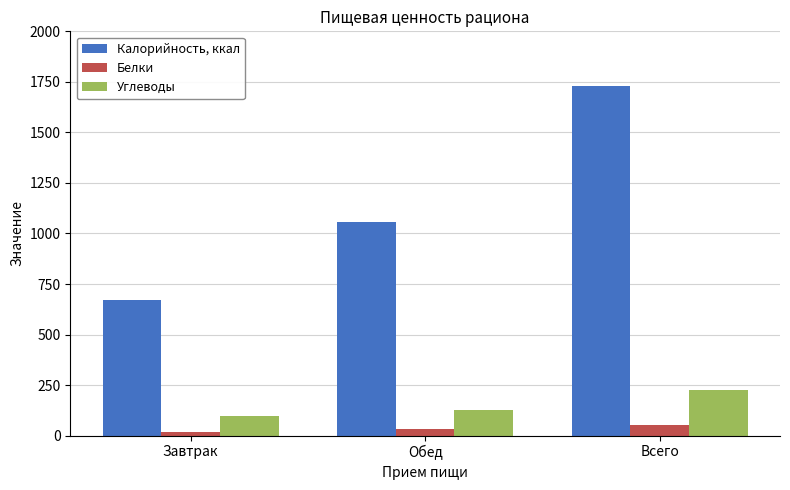

What is the maximum value shown in the chart?

1729.1